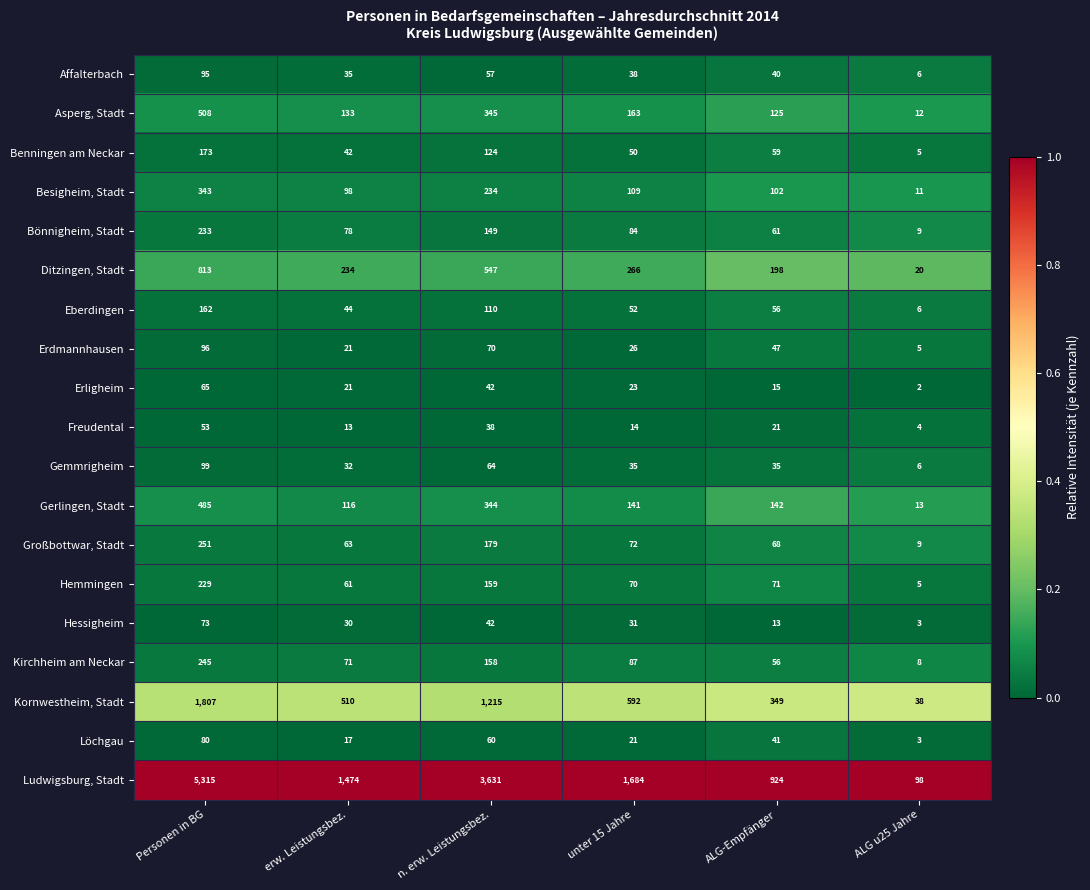

Which category has the lowest value across all series?

ALG u25 Jahre